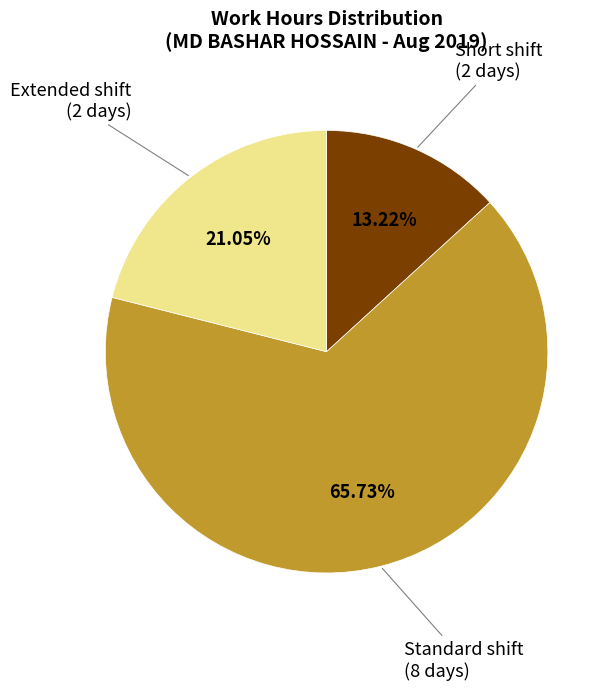

Does any single category account for the majority?

Yes